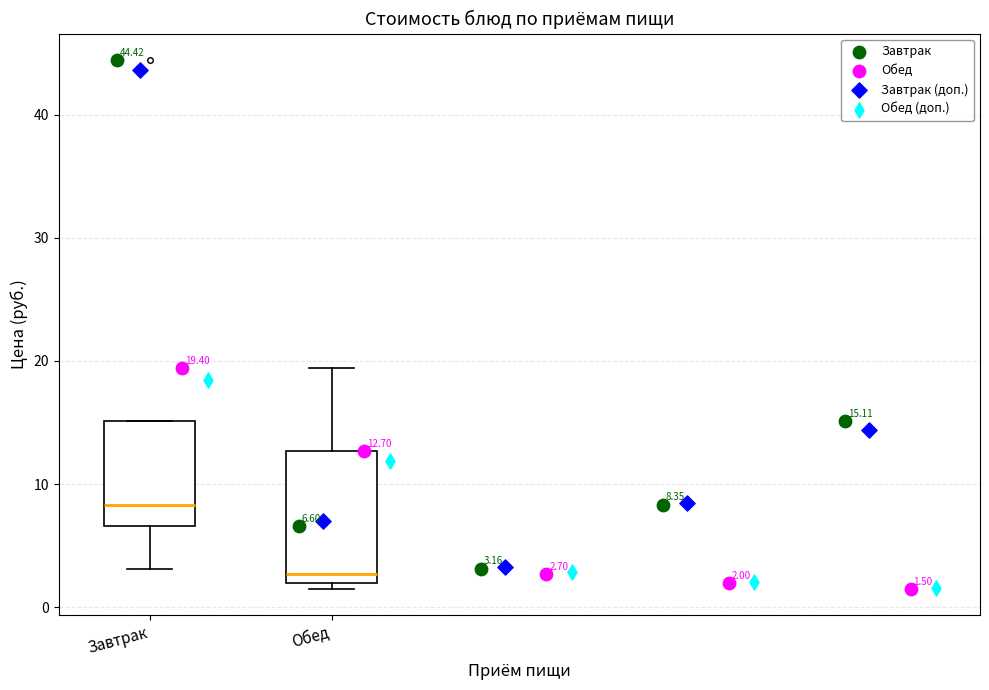

Which box has the lowest median line?

Обед